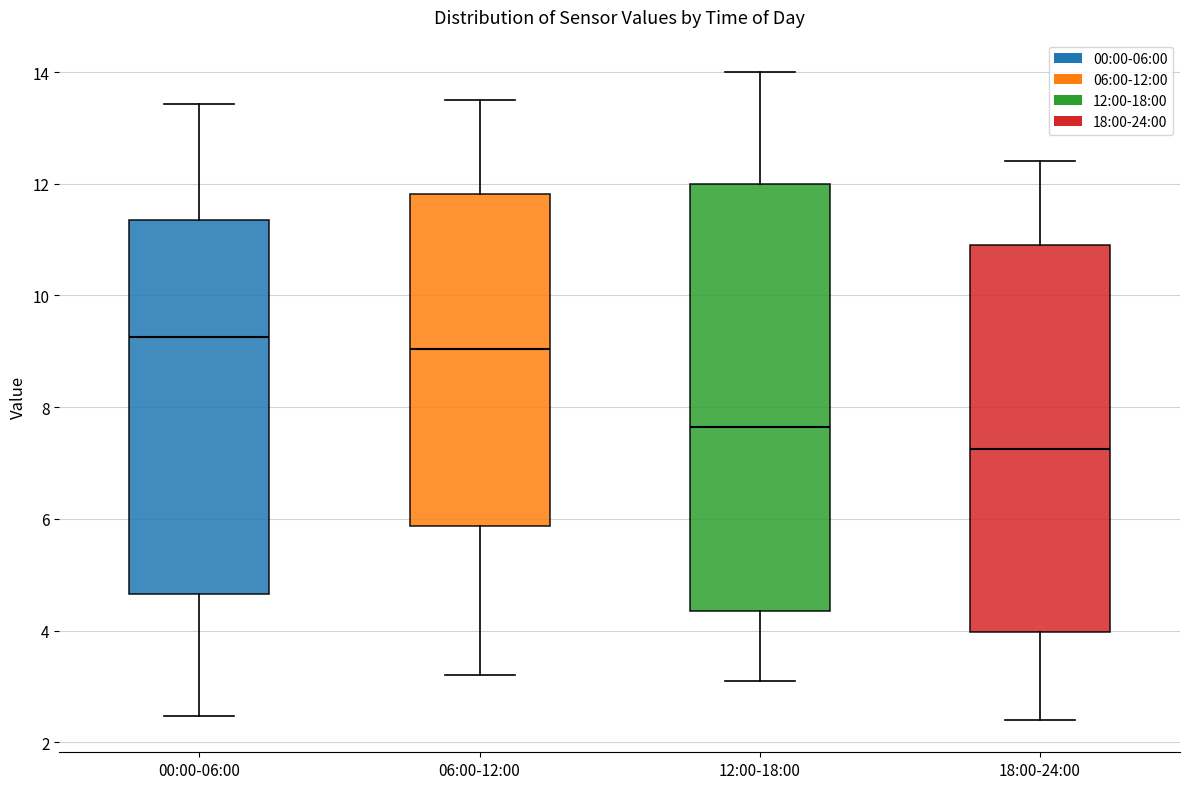

Where is the lower edge of the box for 06:00-12:00 on the y-axis? The values are not printed on the chart, so give them approximately, as read against the axis.

5.8